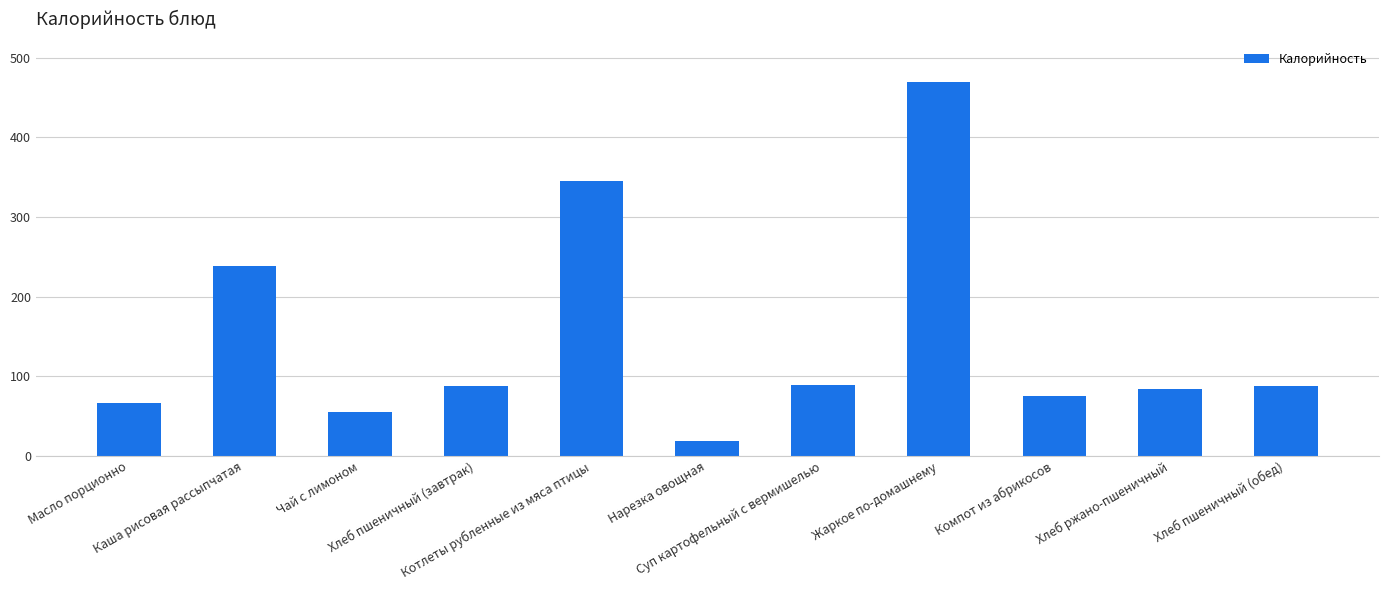

What is the label of the 4th bar from the left?

Хлеб пшеничный (завтрак)